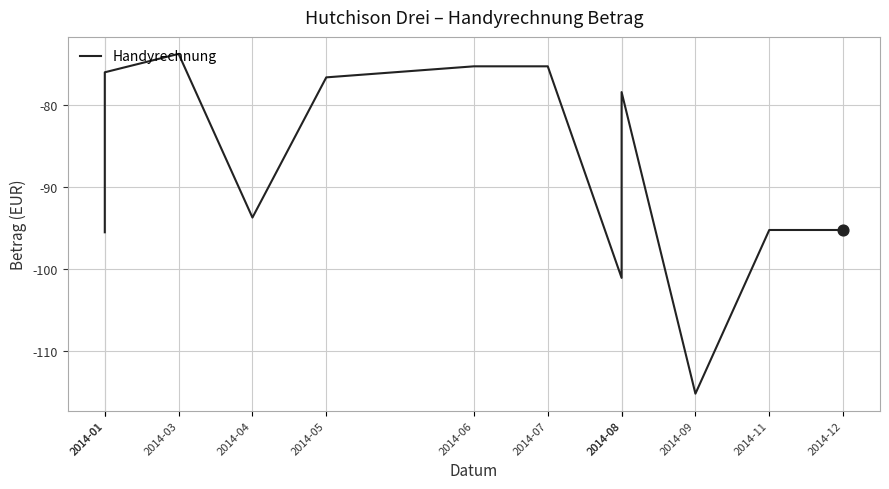

What is the change in value from 2014-01 to 2014-05?

+18.9